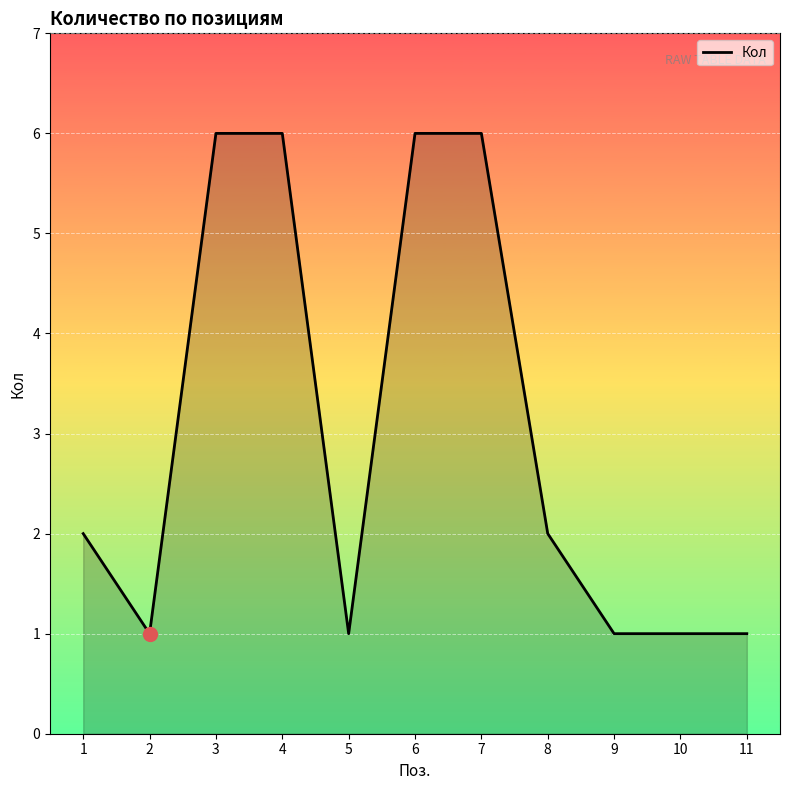

What is the change in value from 1 to 2?

-1